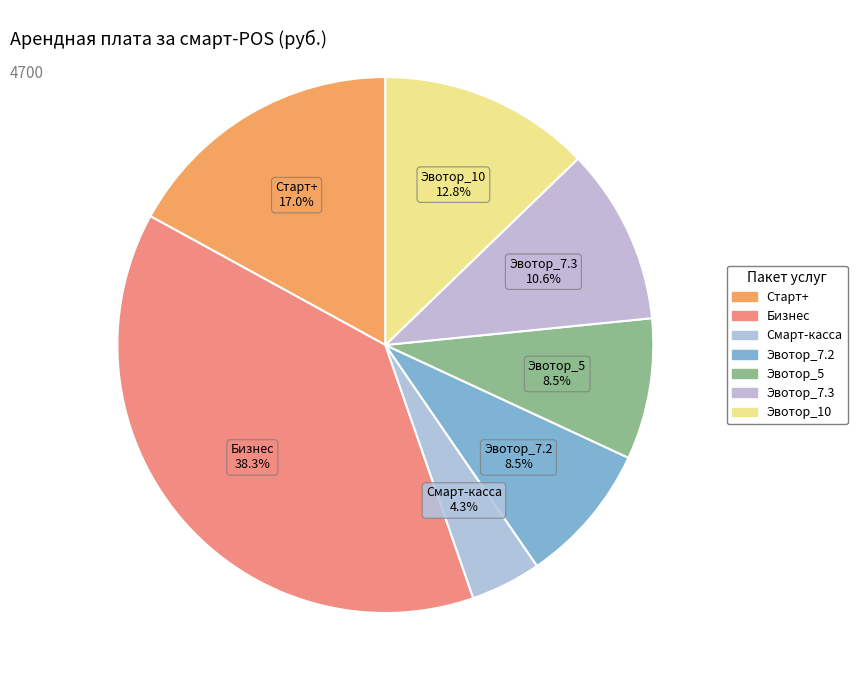

To the nearest percent, what is the average slice percentage?

14%